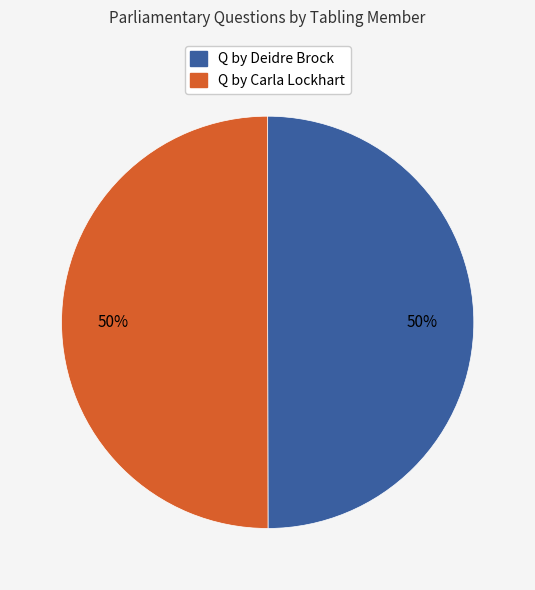

To the nearest percent, what is the average slice percentage?

50%